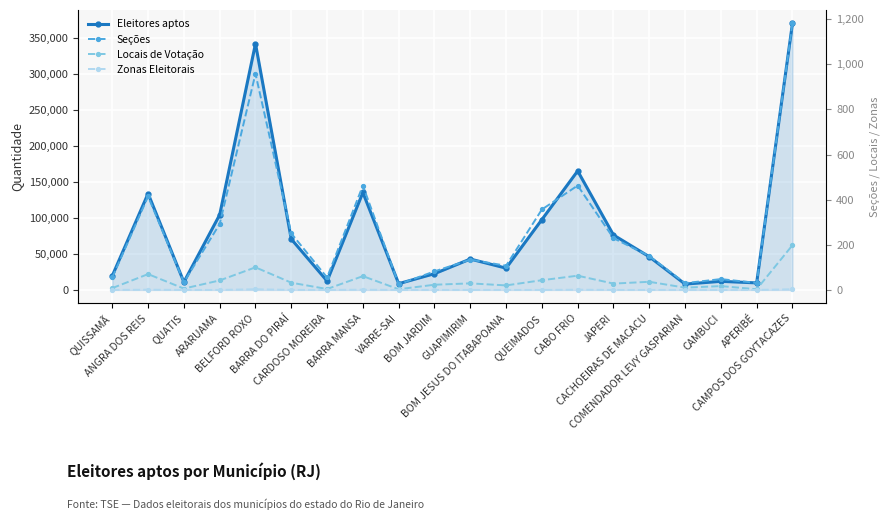

What is the value of the Locais de Votação point at the 19th from the left?

4